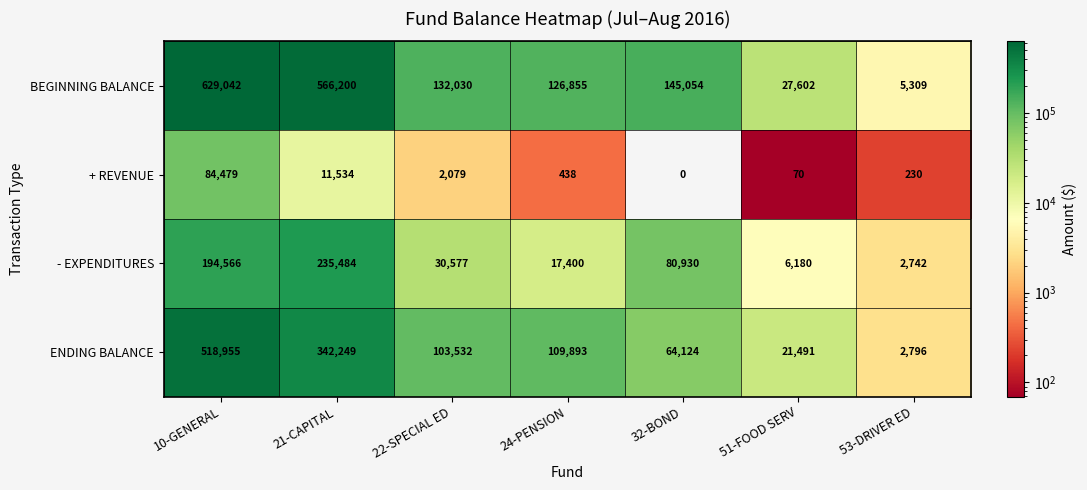

The ENDING BALANCE series shows 518955 at 10-GENERAL. True or false?

True